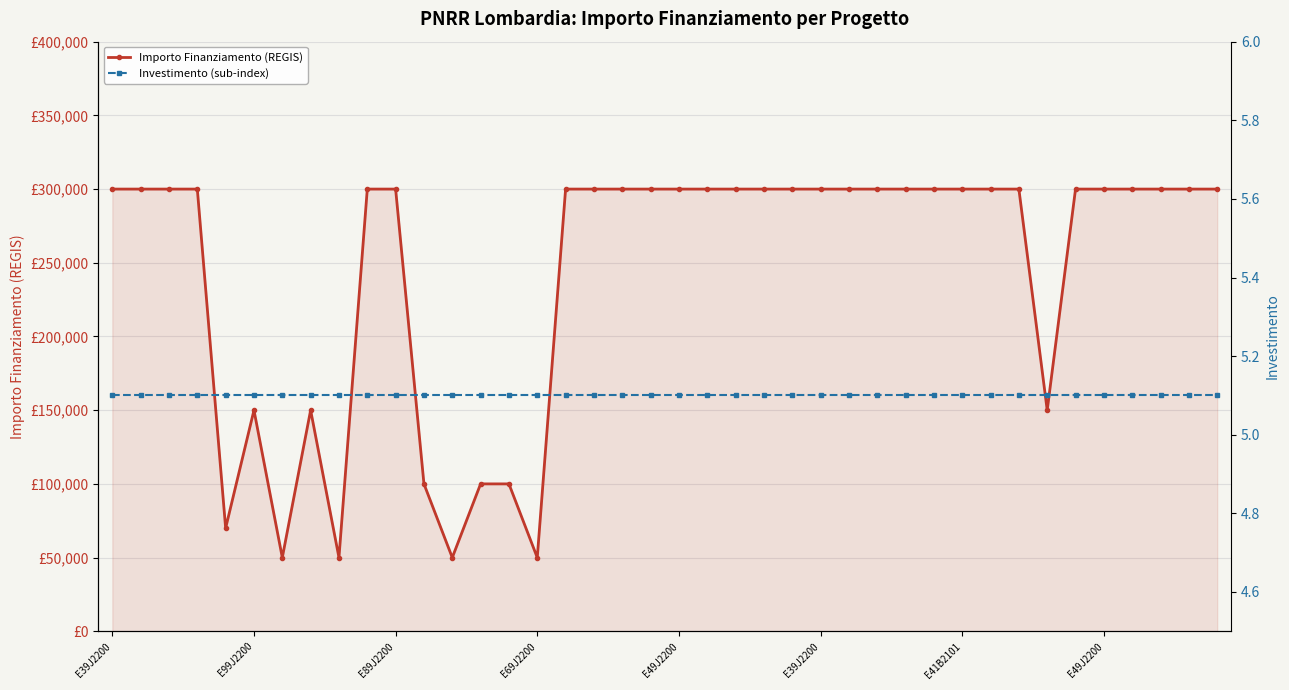

True or false: Importo Finanziamento (REGIS) and Investimento (sub-index) cross at least once.

False